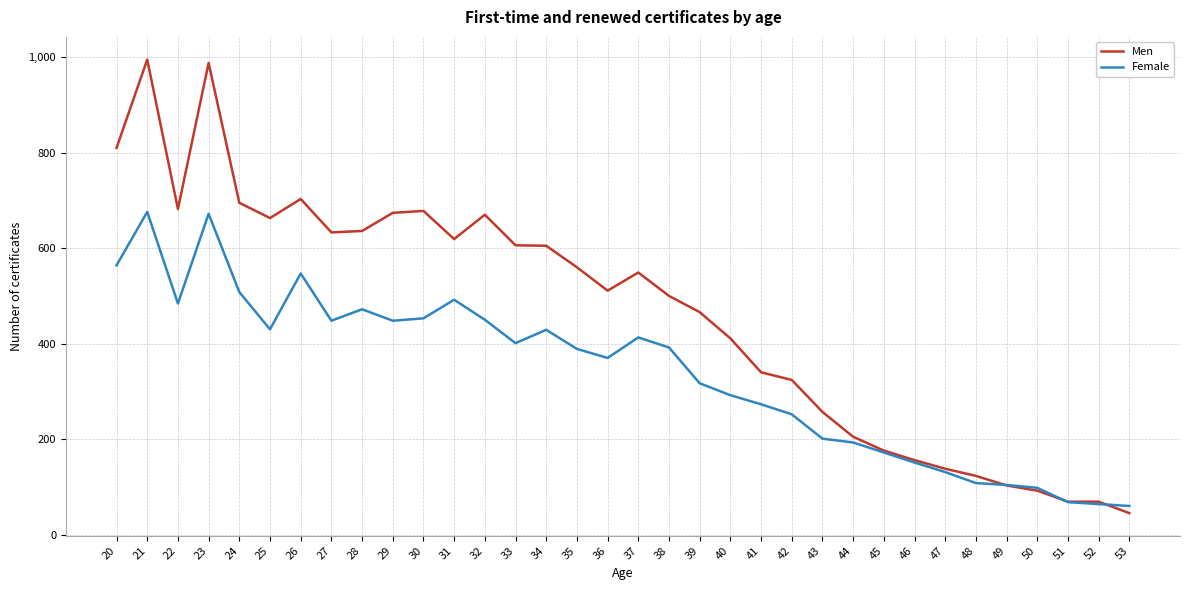

The Men series shows 201 at 32. True or false?

False